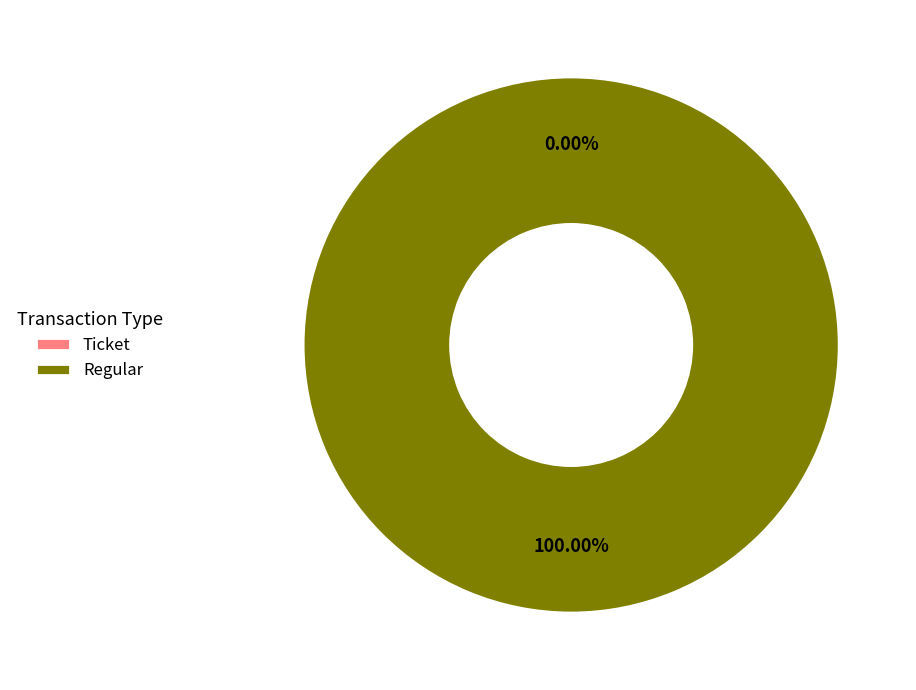

Which category has the smallest portion of the pie?

Ticket (io_index=0)